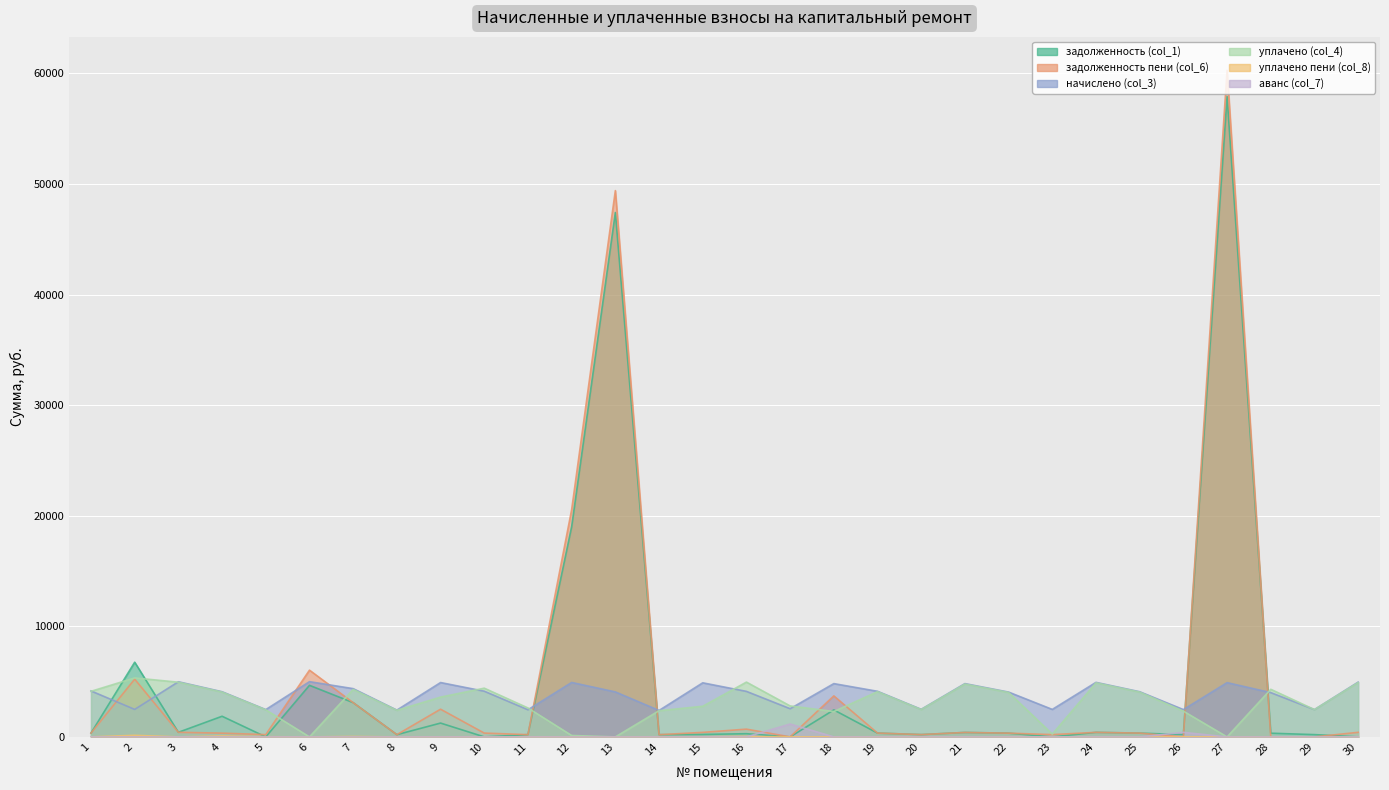

How many lines are shown in the chart?

6